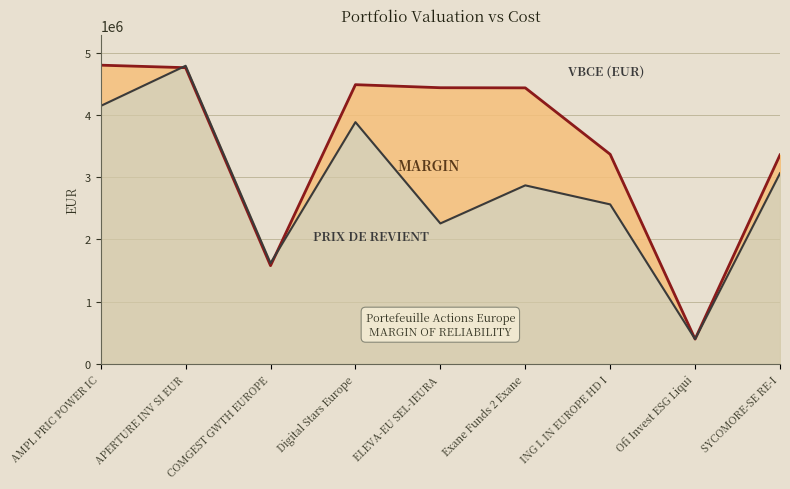

The value of VBCE (EUR) at ING L IN EUROPE HD I is 3367452.0. True or false?

True